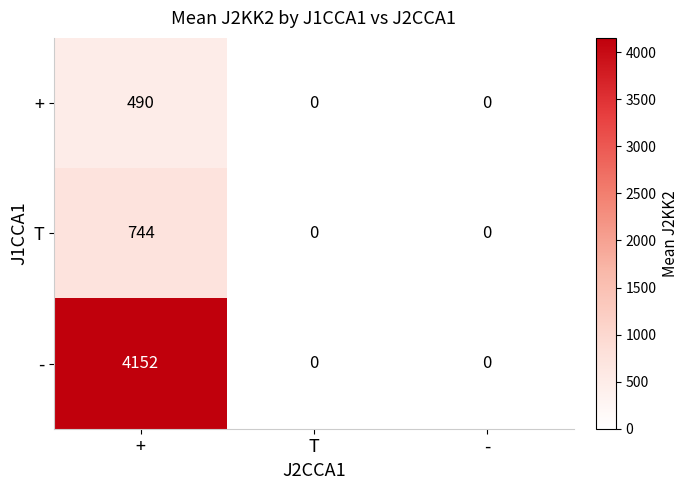

The value of T at + is 744. True or false?

True